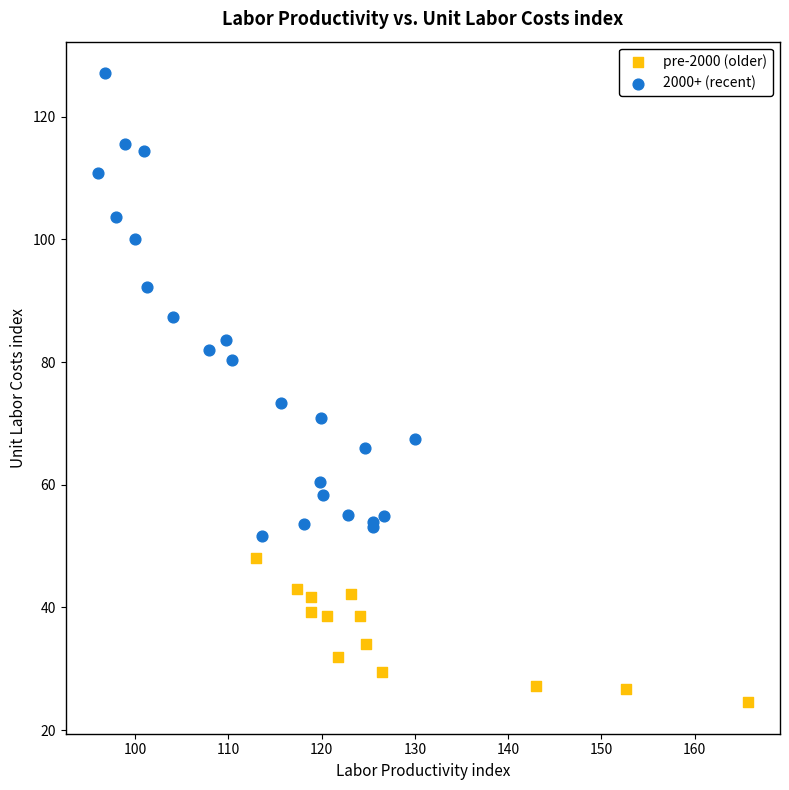

Which series reaches the minimum Y coordinate?

pre-2000 (older)